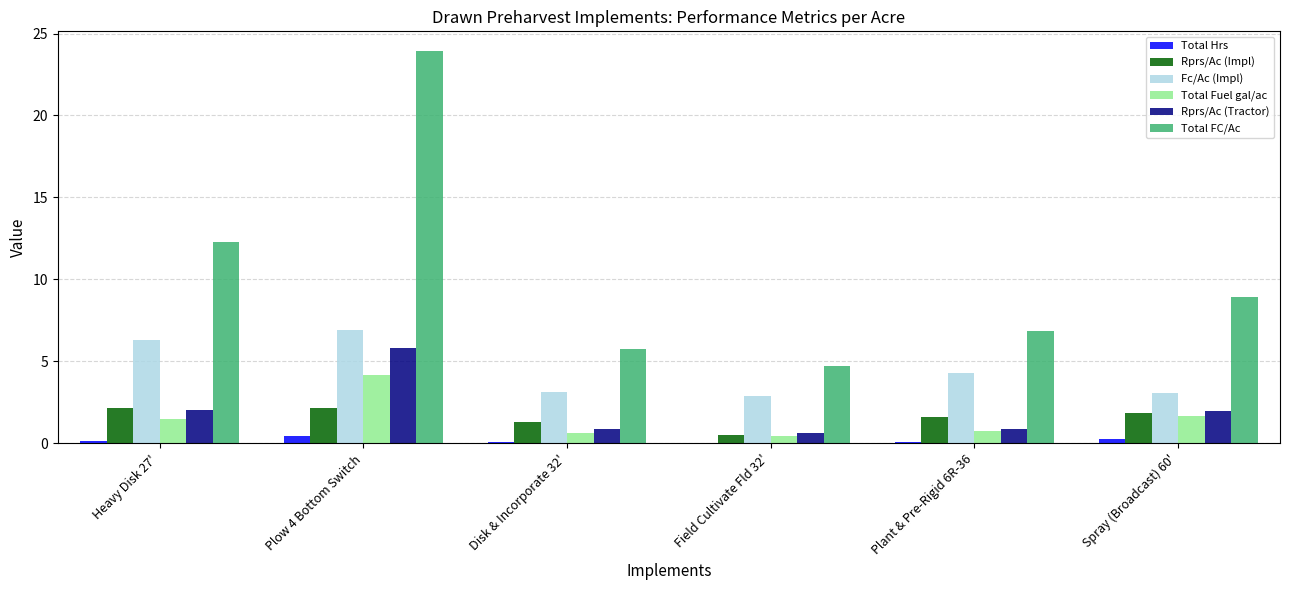

How many data points does each series have?

6